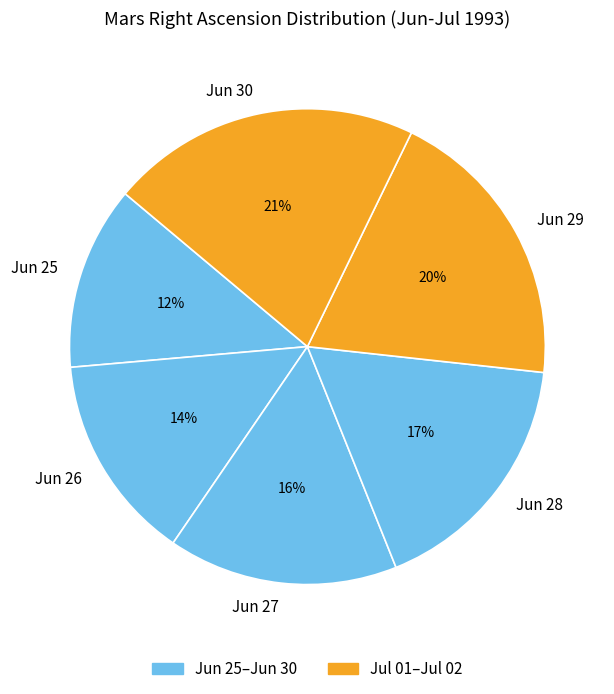

Which has a higher value, Jun 28 or Jun 29?

Jun 29